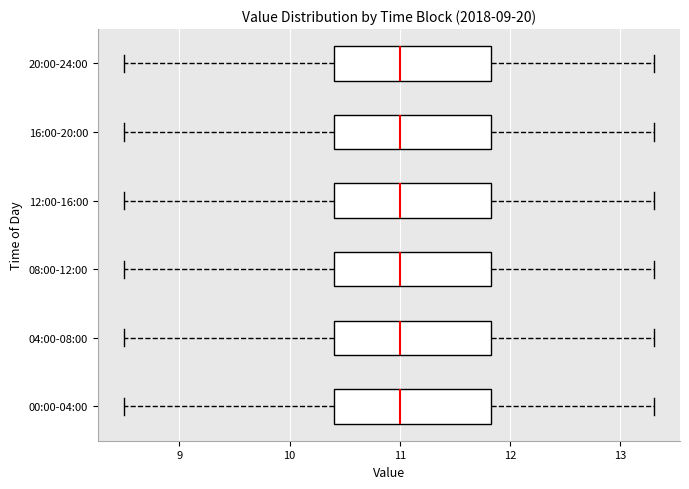

Where does the right whisker of the box for 20:00-24:00 end on the x-axis? The values are not printed on the chart, so give them approximately, as read against the axis.

13.3